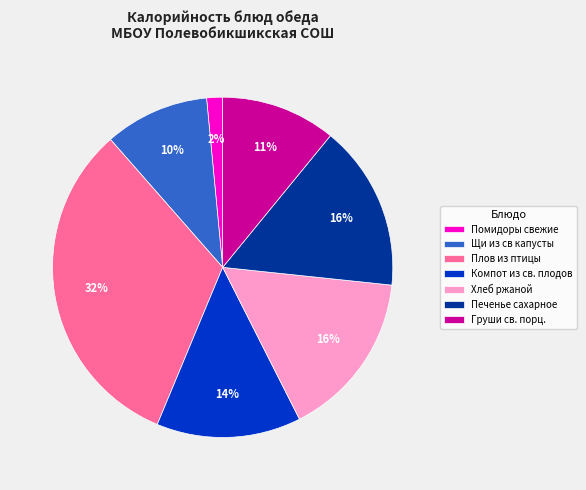

The Плов из птицы slice represents 32% of the pie. True or false?

True